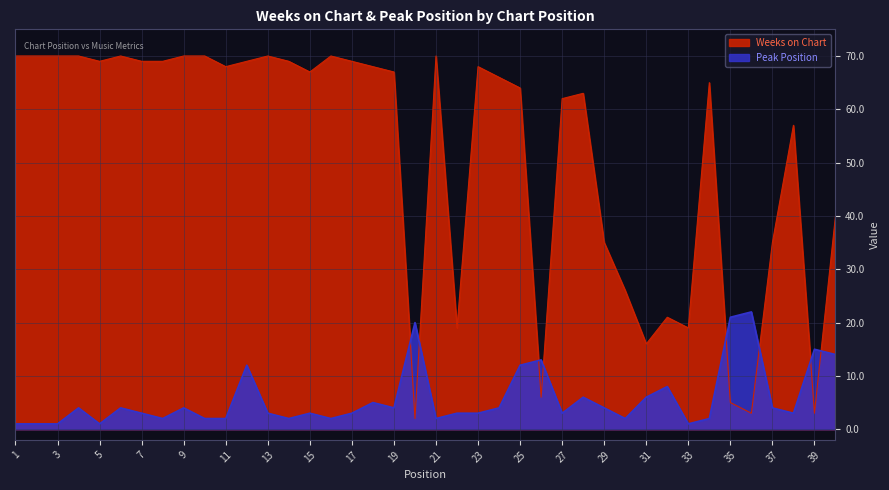

List the series in order of their peak value, highest first.

Weeks on Chart, Peak Position